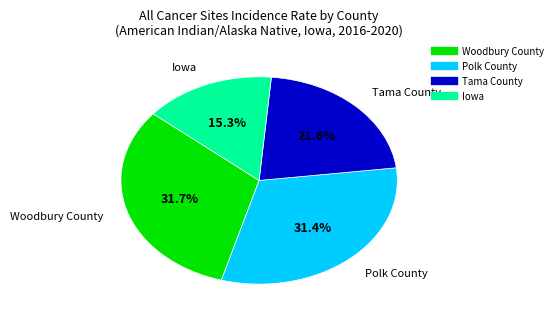

To the nearest percent, what portion does Polk County represent?

31%